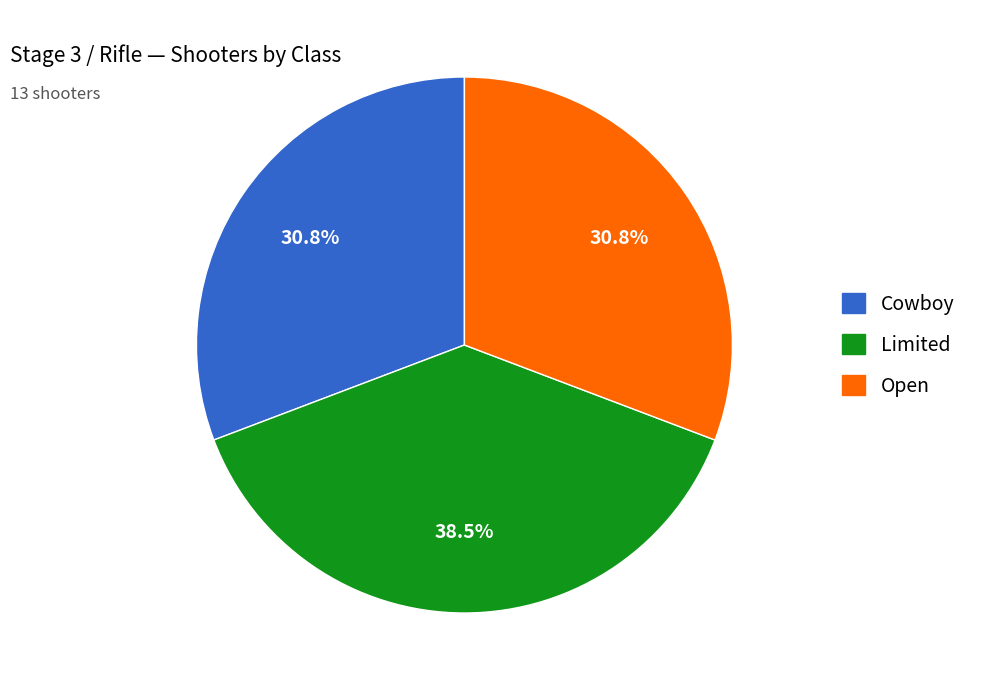

To the nearest percent, what is the difference between the largest and smallest slice percentages?

8%